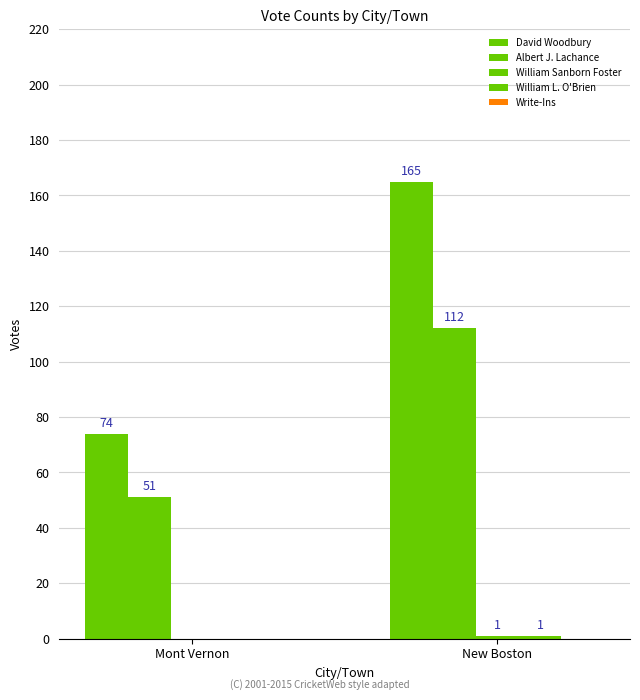

The Albert J. Lachance series shows 112 at New Boston. True or false?

True